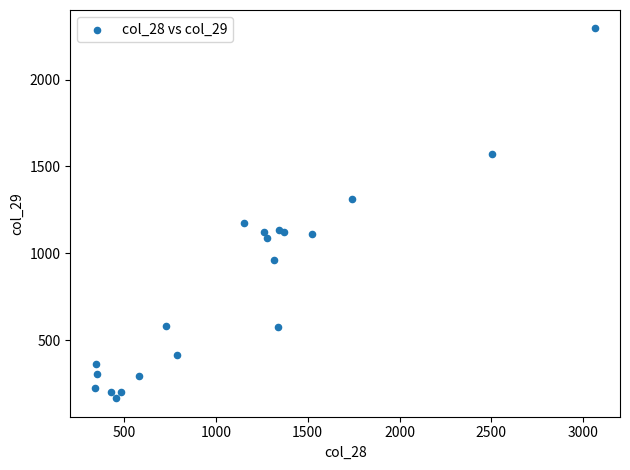

What Y value in the scatter plot is closest to 1229?

1173.8